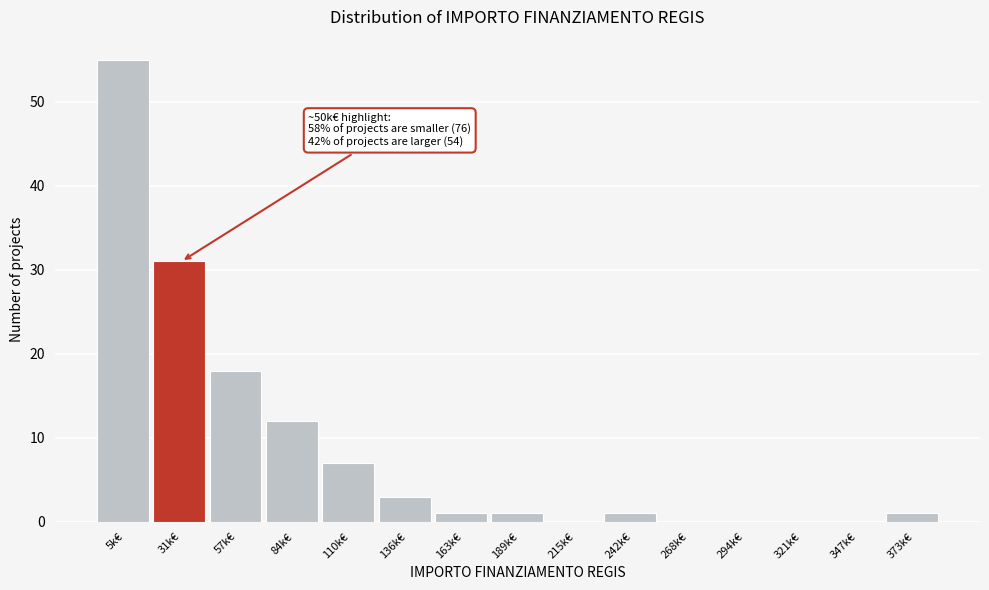

Reading left to right, list all the values displayed in this chart.

5k€=55	31k€=31	57k€=18	84k€=12	110k€=7	136k€=3	163k€=1	189k€=1	215k€=0	242k€=1	268k€=0	294k€=0	321k€=0	347k€=0	373k€=1